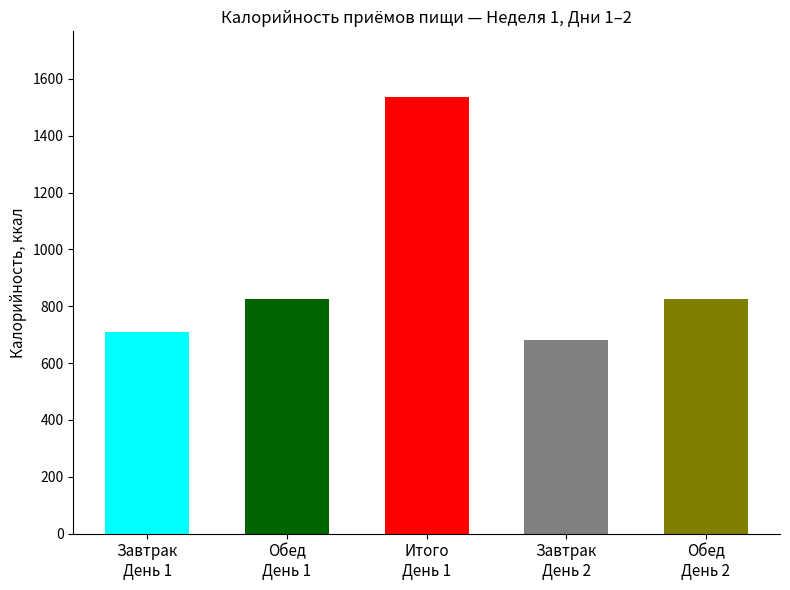

Which category has the highest value across all series?

День 1 Итого